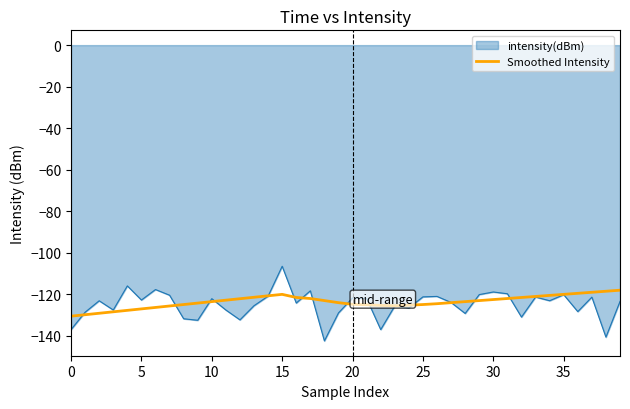

Which series has the widest spread of values?

intensity(dBm)